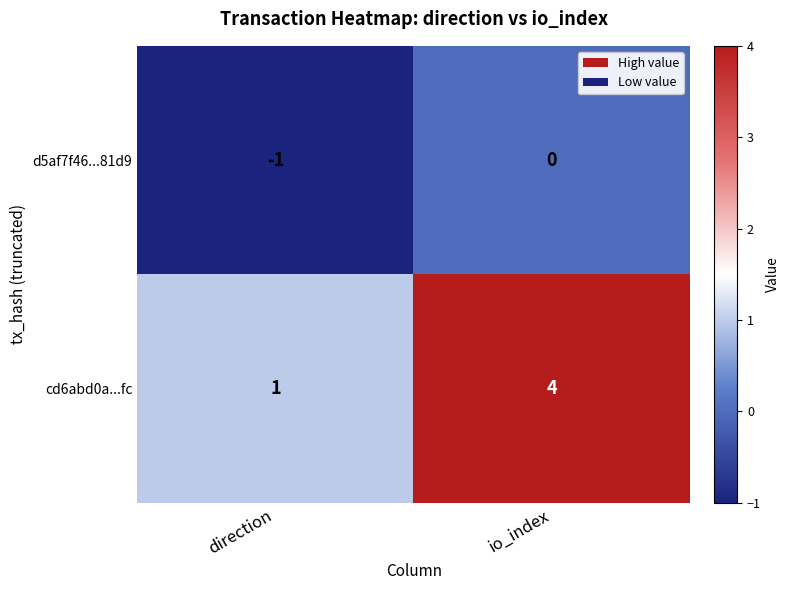

At which label is cd6abd0a...fc closest to 2?

direction